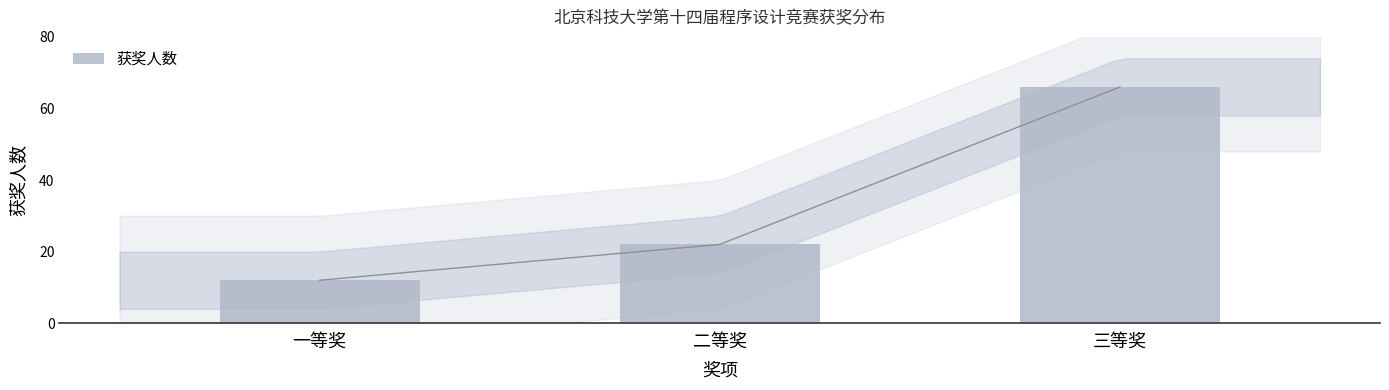

List the labels in order of value, smallest first.

一等奖, 二等奖, 三等奖